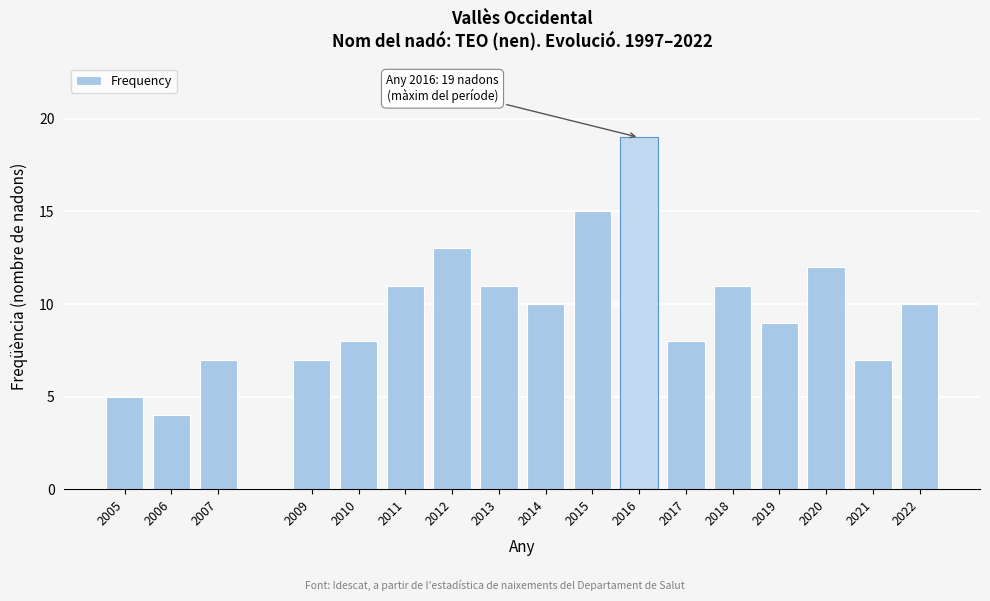

Reading right to left, list all the values displayed in this chart.

2022=10	2021=7	2020=12	2019=9	2018=11	2017=8	2016=19	2015=15	2014=10	2013=11	2012=13	2011=11	2010=8	2009=7	2007=7	2006=4	2005=5